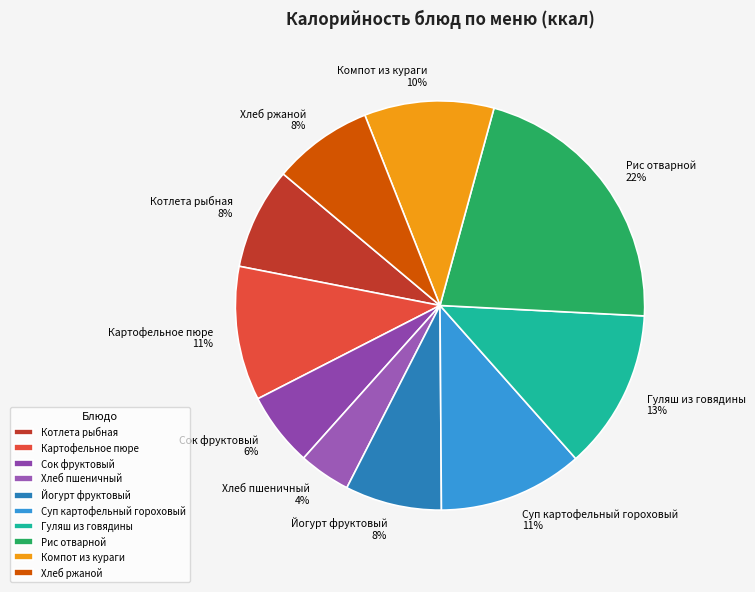

To the nearest percent, what is the average slice percentage?

10%